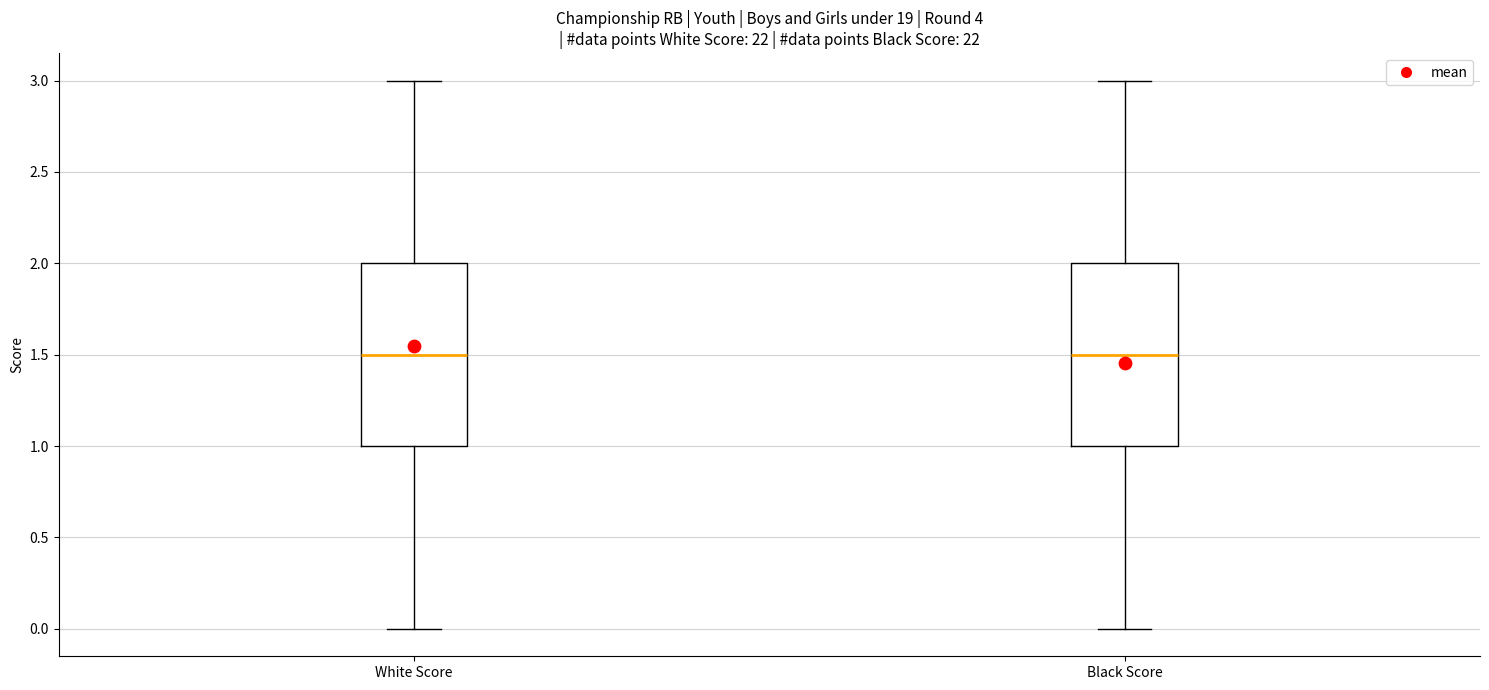

Where does the upper whisker of the box for Black Score end on the y-axis? The values are not printed on the chart, so give them approximately, as read against the axis.

3.0